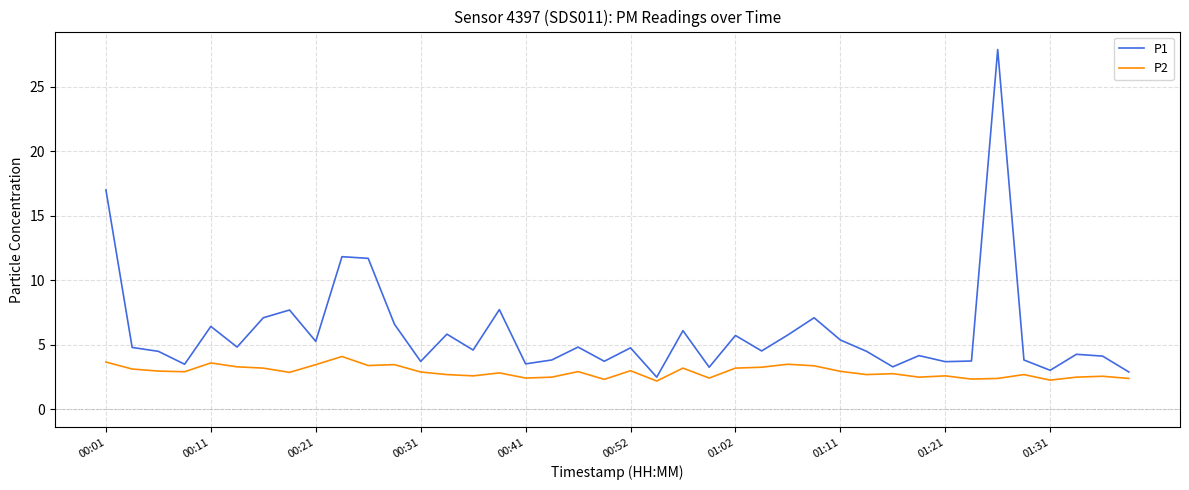

What is the greatest value displayed?

27.9